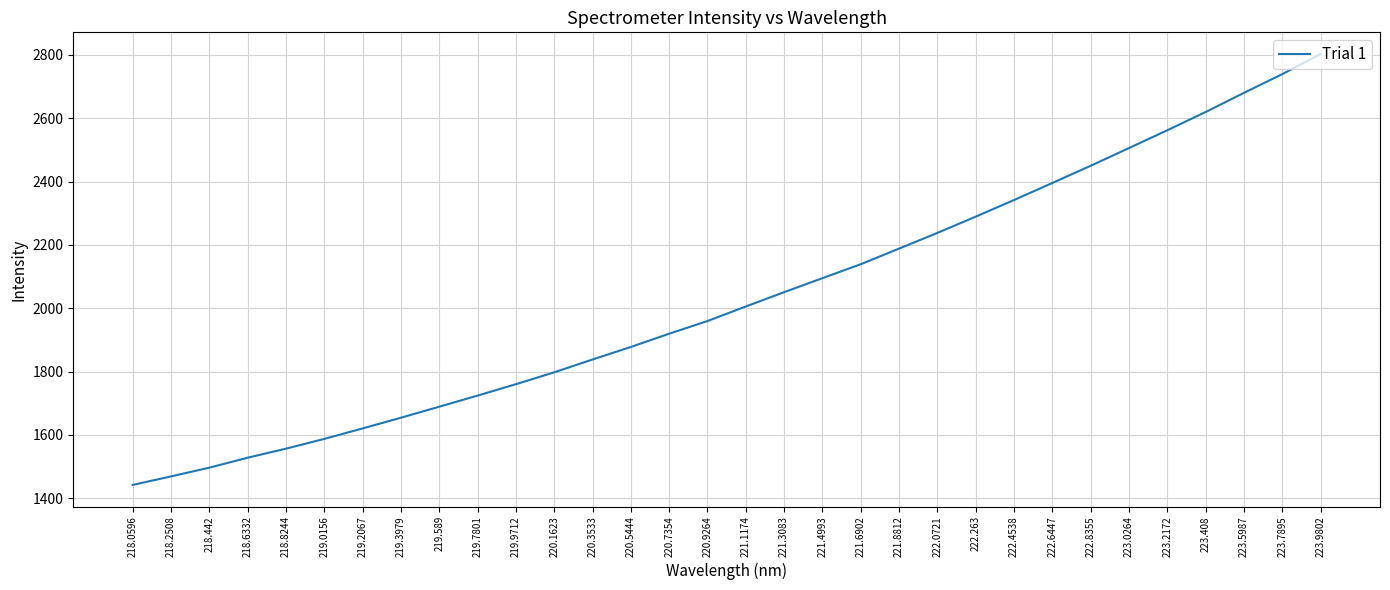

What is the smallest value displayed?

1442.0